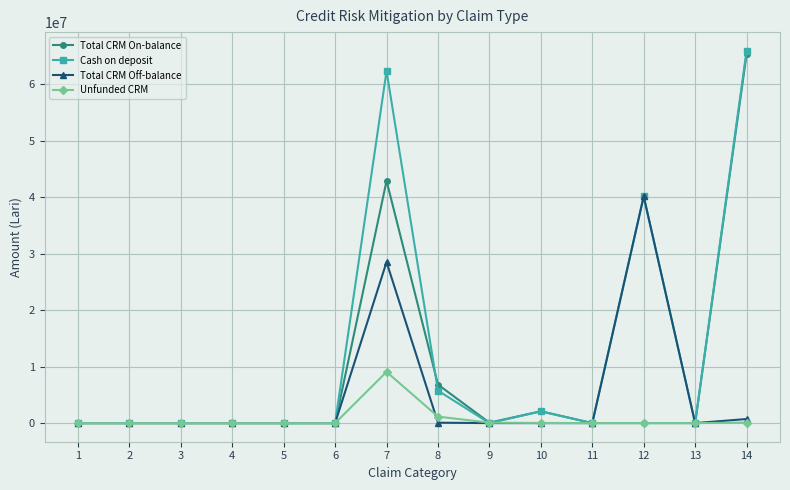

True or false: Total CRM Off-balance has more than 1 points higher than both neighbors.

True